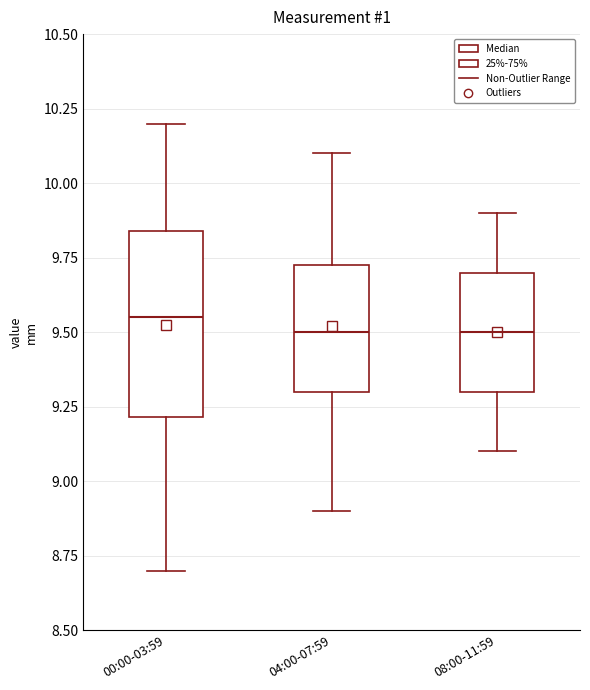

Where does the median line of the box for 08:00-11:59 sit on the y-axis? The values are not printed on the chart, so give them approximately, as read against the axis.

9.50